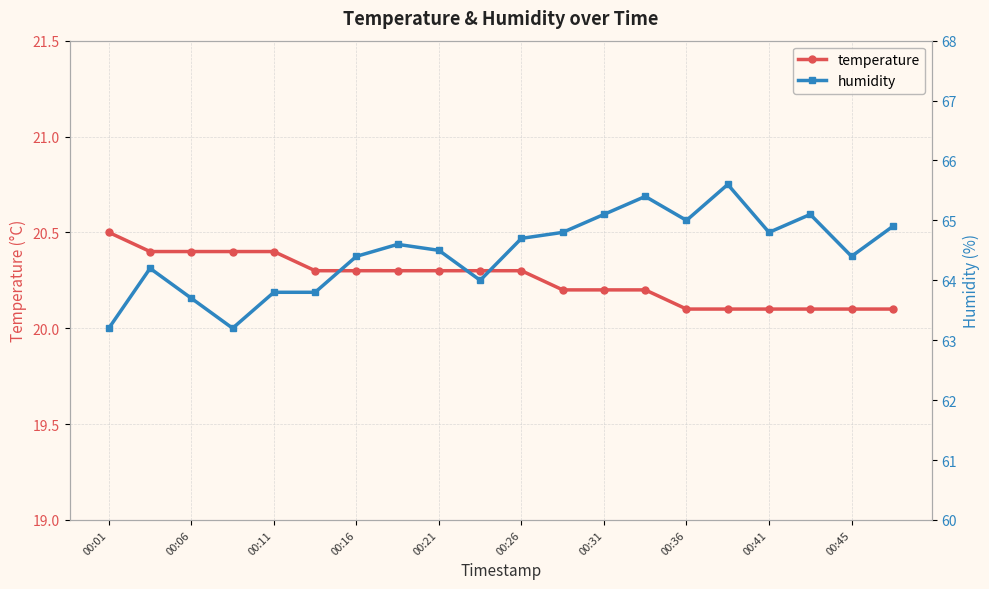

What is the highest value of the temperature series?

20.5